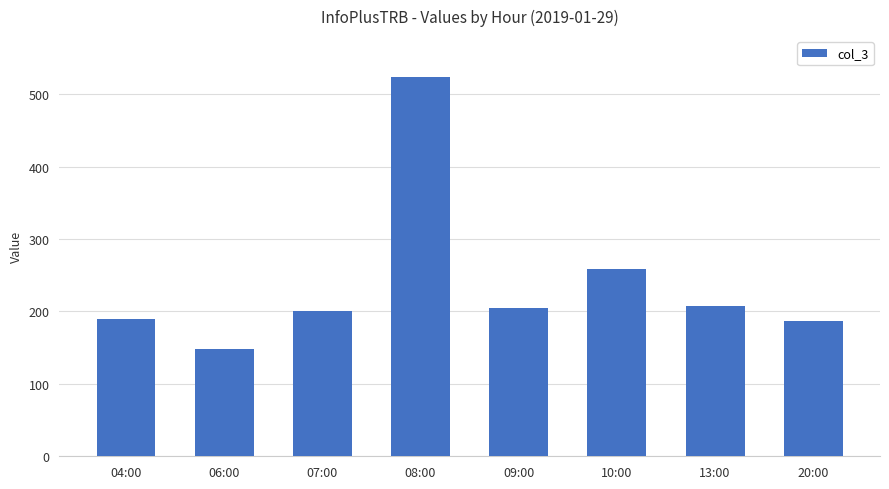

How many series are shown in this chart?

1